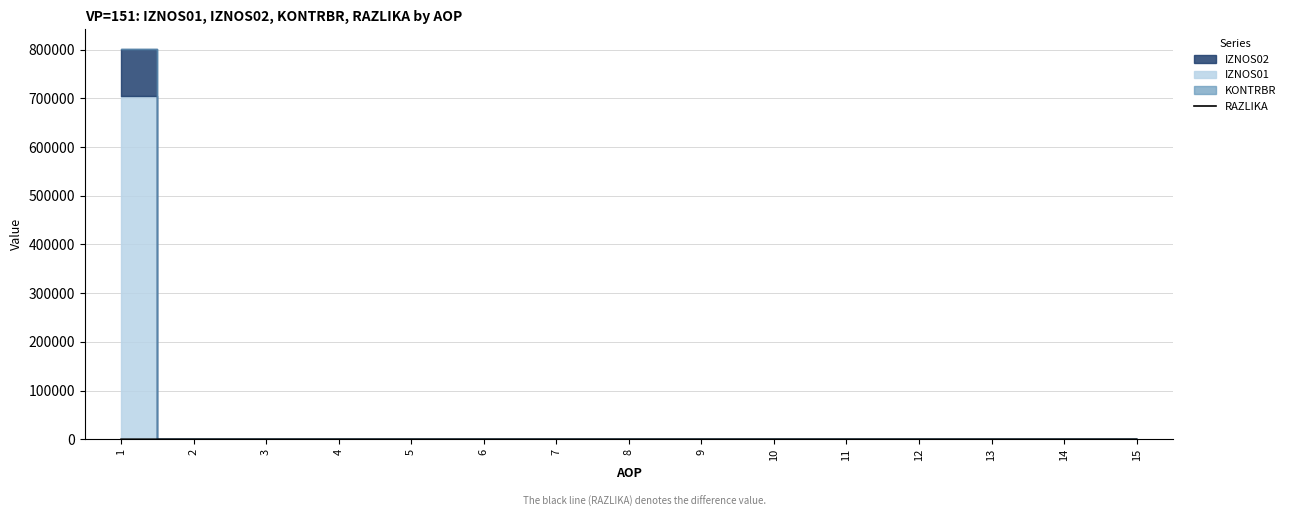

Rank the categories by value from lowest to highest.

2, 3, 4, 5, 6, 7, 8, 9, 10, 11, 12, 13, 14, 15, 1